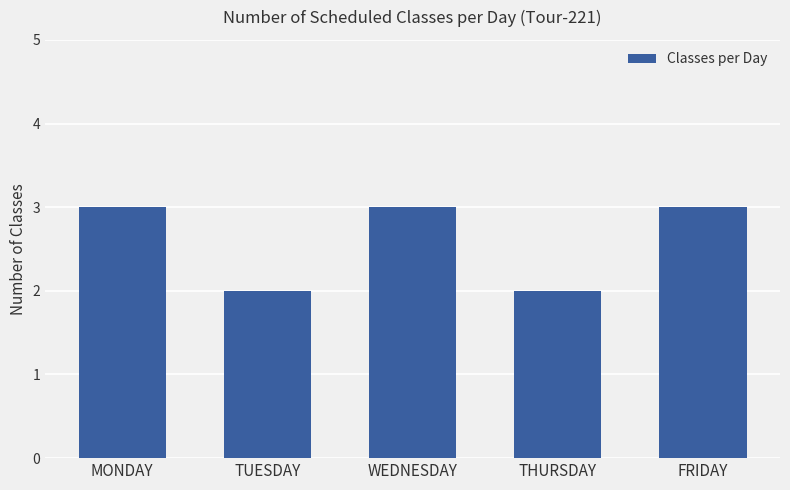

How many bars are there in total?

5